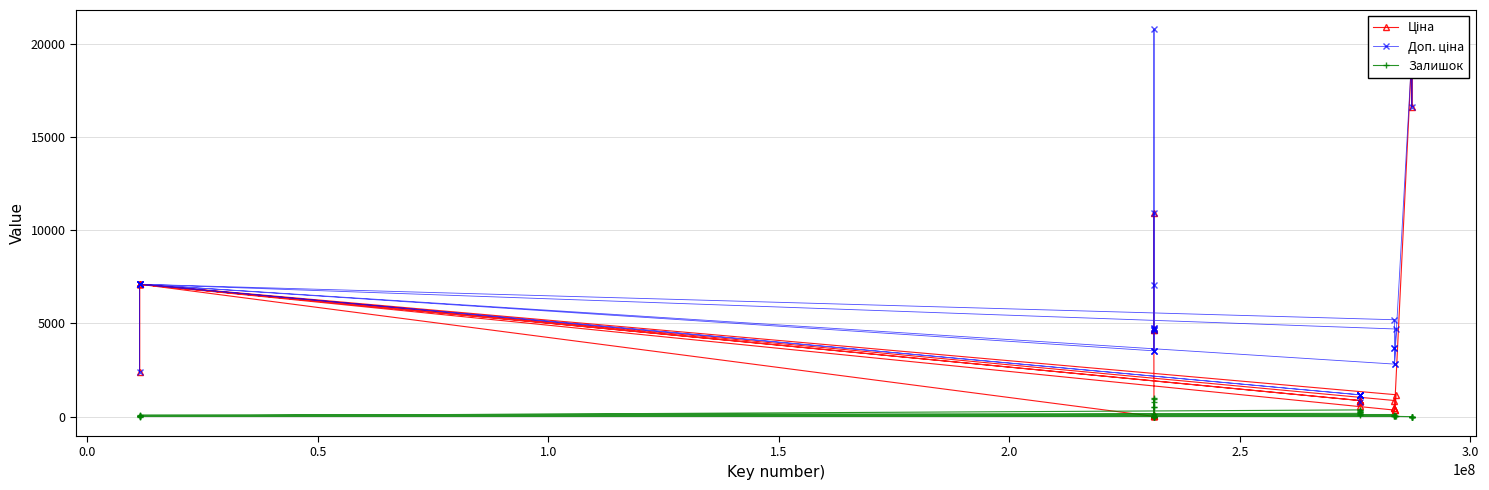

What is the maximum value for Залишок?

977.0